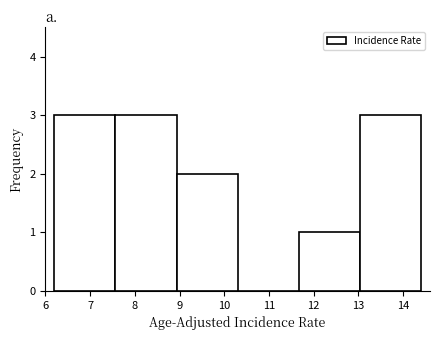

Reading left to right, list every bar in this chart as the range it spans on the x-axis followed by its height. Neither the bar edges nor the heights are printed on the chart, so give them approximately, as read against the axes.

6.2 to 7.6: 3
7.6 to 8.9: 3
8.9 to 10.3: 2
10.3 to 11.7: 0
11.7 to 13.0: 1
13.0 to 14.4: 3